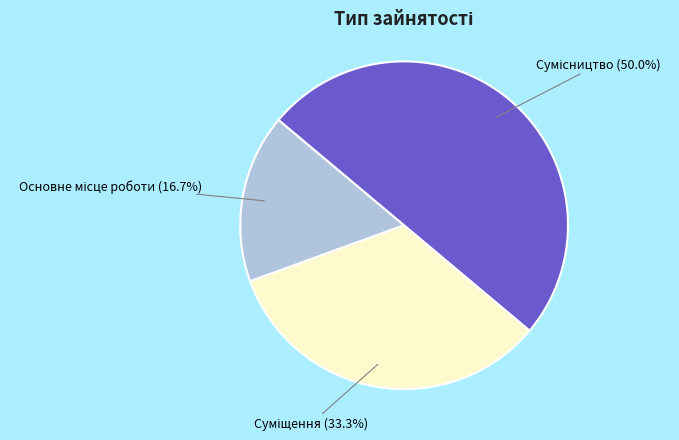

How many segments does this pie chart have?

3